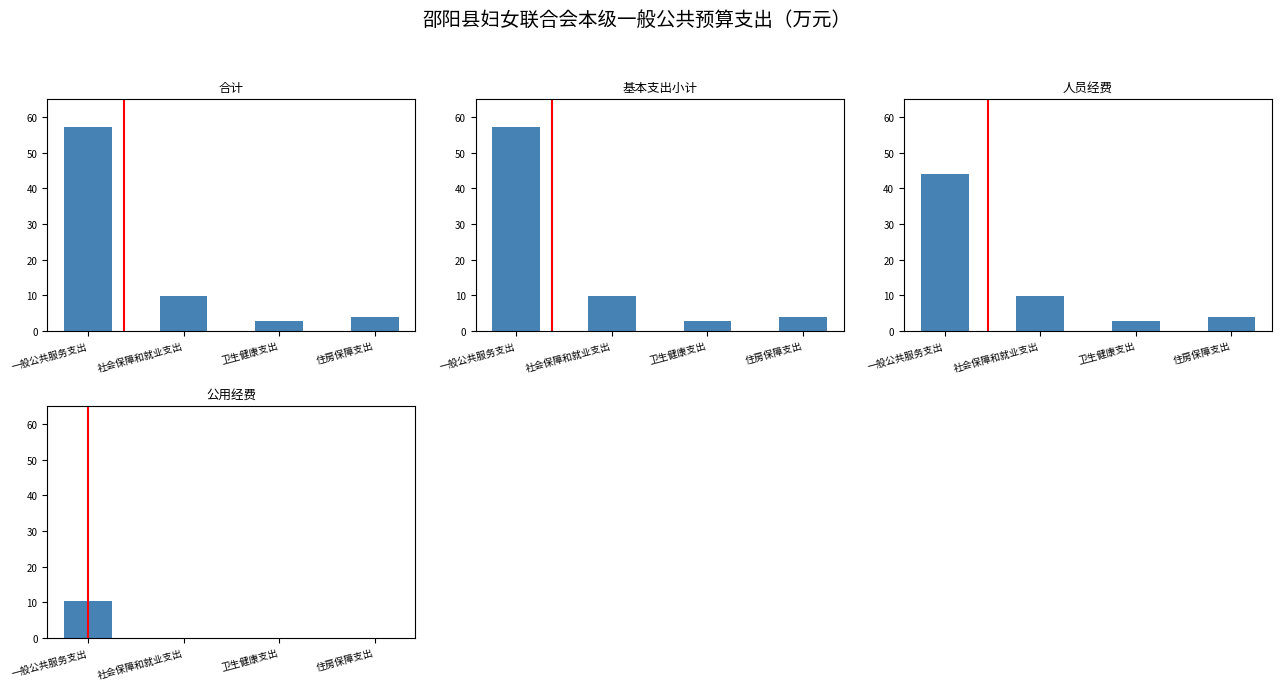

Are the bars grouped side by side (vs. stacked)?

Yes